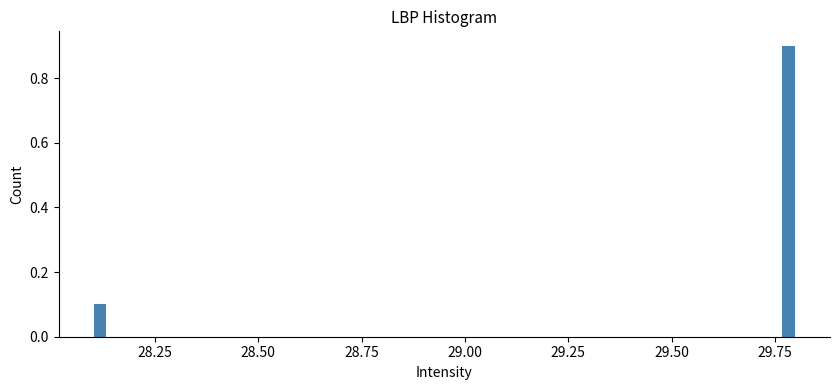

Around what value on the x-axis is the tallest bar? Give the approximate position of its centre, as read against the axis.

29.80